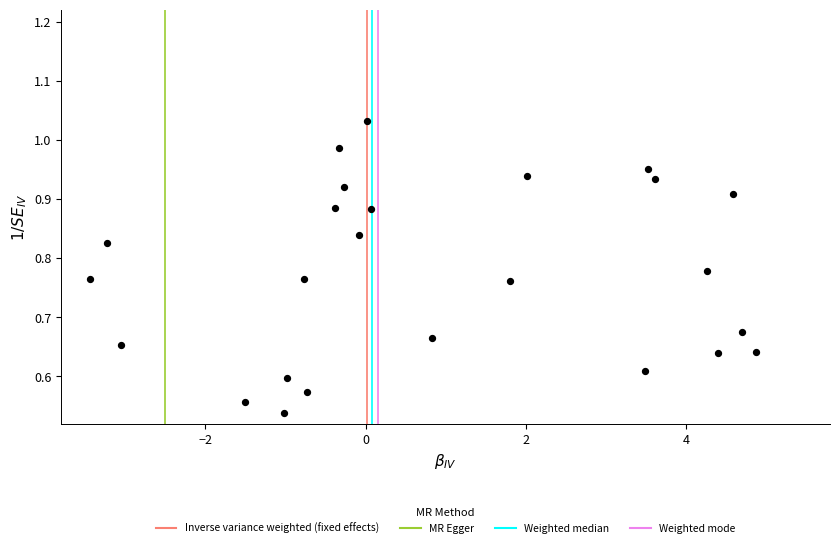

What is the range of X values (max minus min)?

8.3